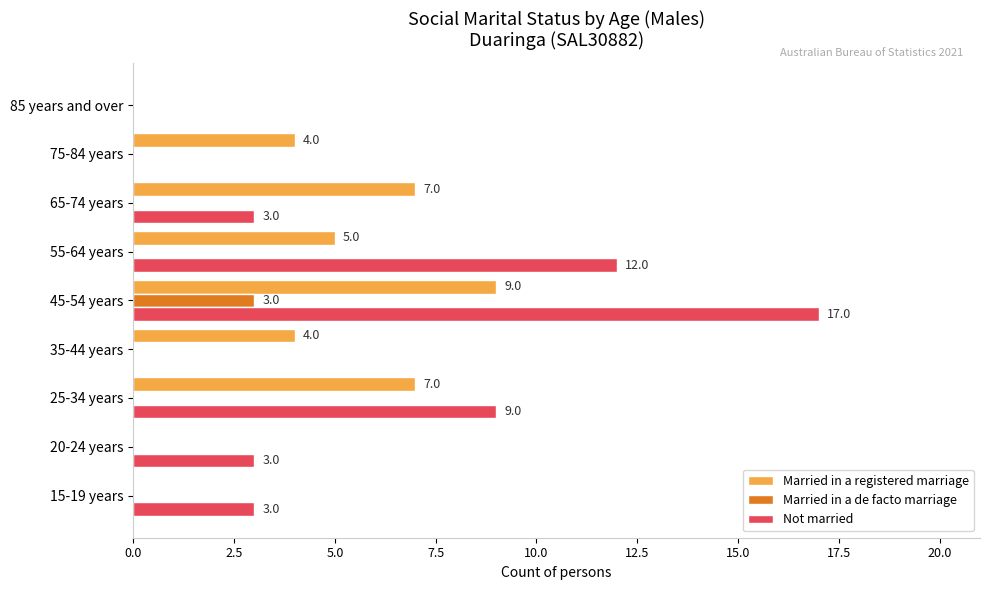

What is the highest value of the Married in a de facto marriage series?

3